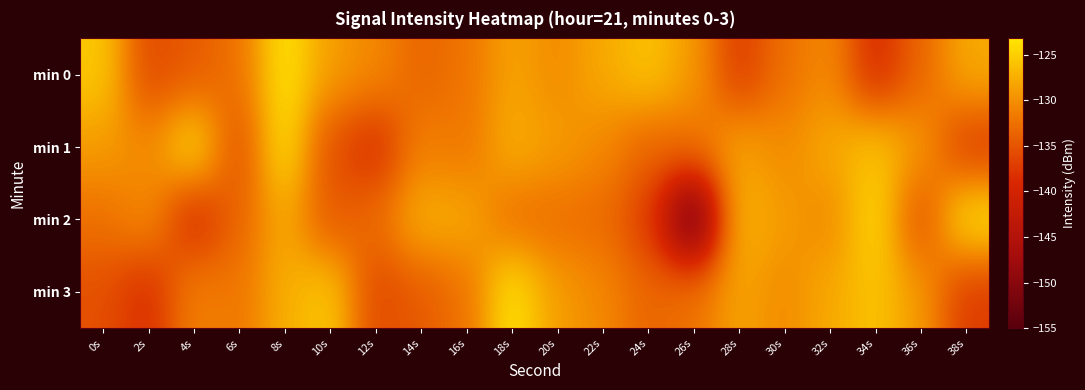

List the series in order of their peak value, lowest first.

min 1, min 2, min 0, min 3